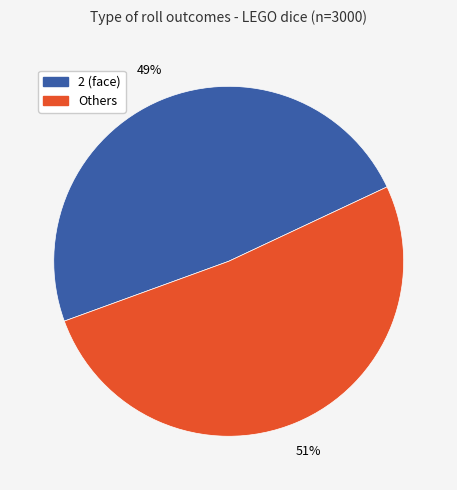

Is there any slice that represents more than half of the pie?

Yes